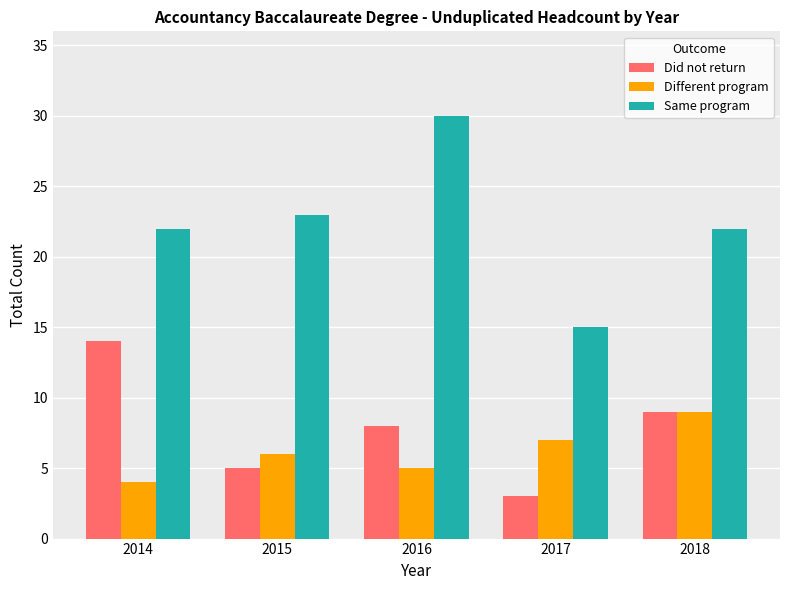

Is it true that Different program equals 4 at 2014?

True